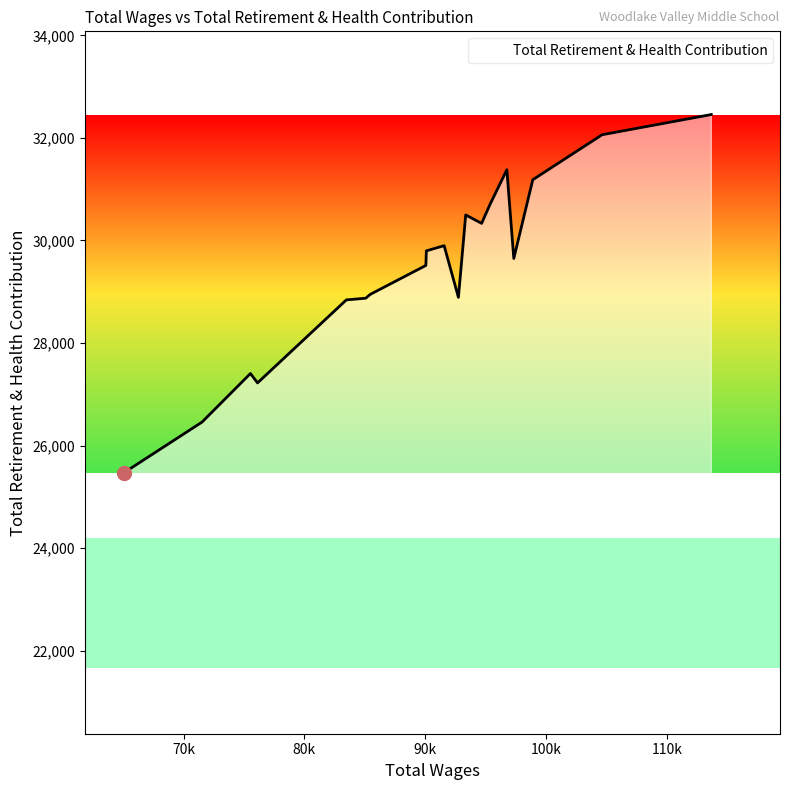

What is the maximum value shown in the chart?

32457